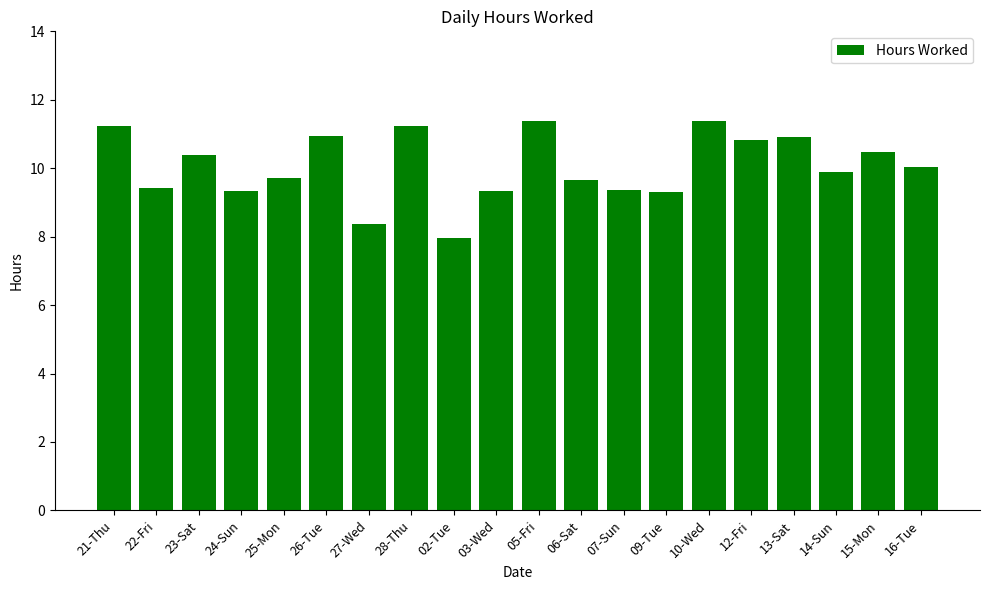

How many values exceed 10?

10